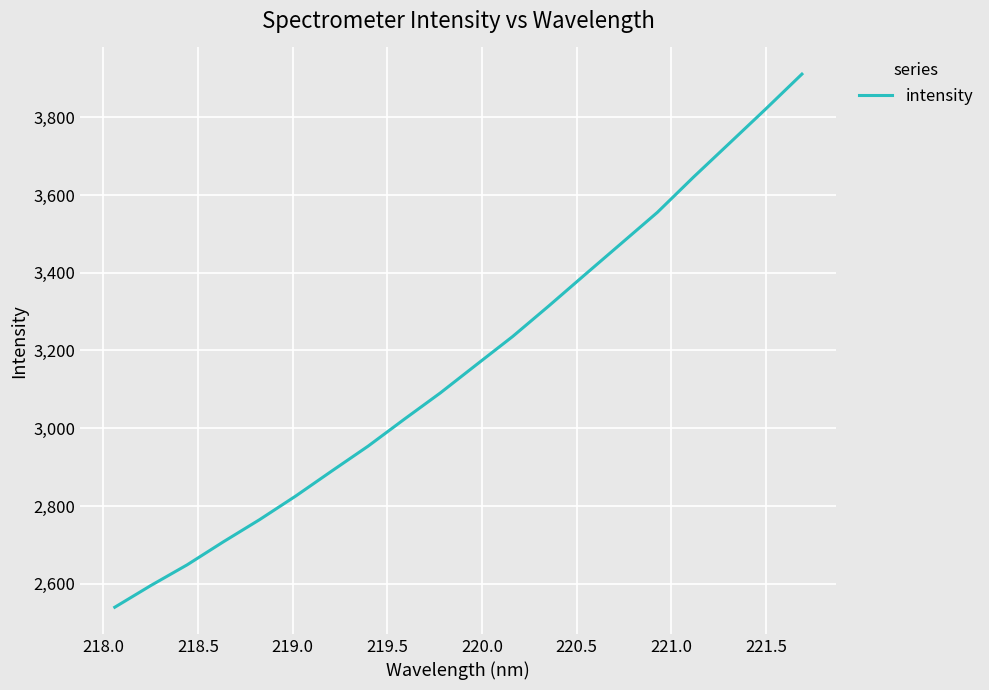

What is the greatest value displayed?

3910.8